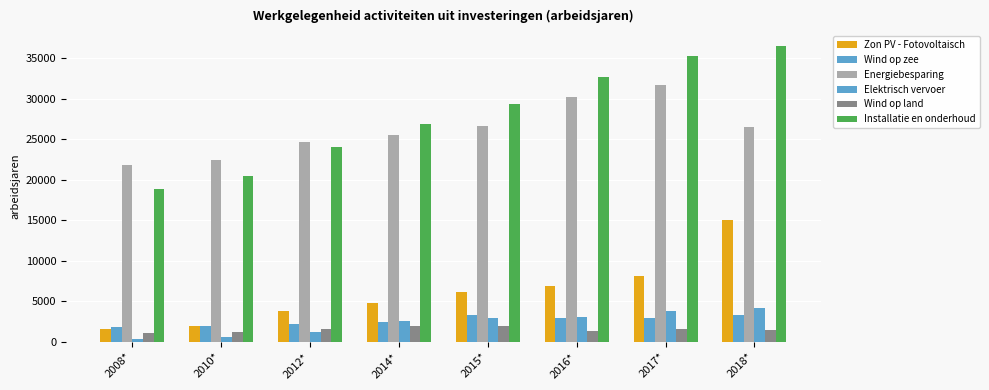

What is the sum of all Wind op land values?

12240